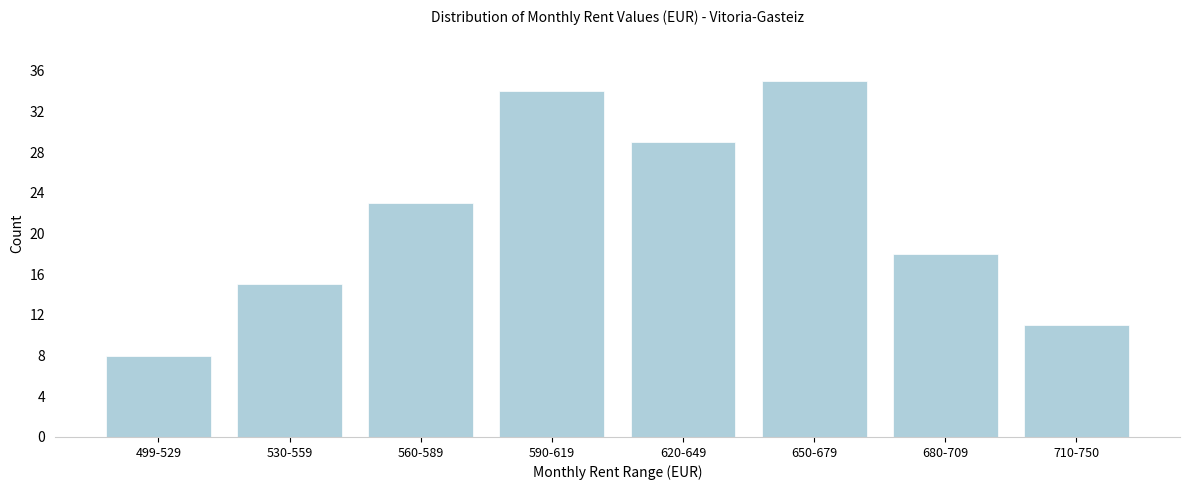

Reading right to left, transcribe all the data shown in this chart.

710-750=11	680-709=18	650-679=35	620-649=29	590-619=34	560-589=23	530-559=15	499-529=8